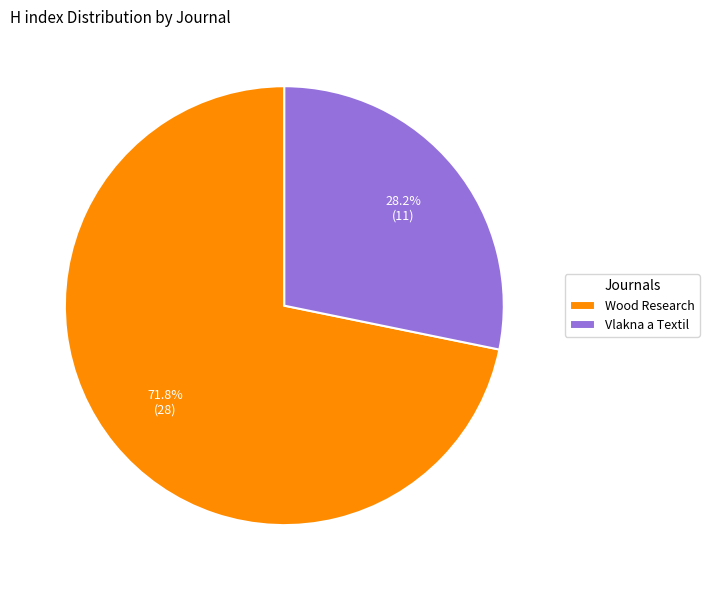

Which category has the biggest portion of the pie?

Wood Research